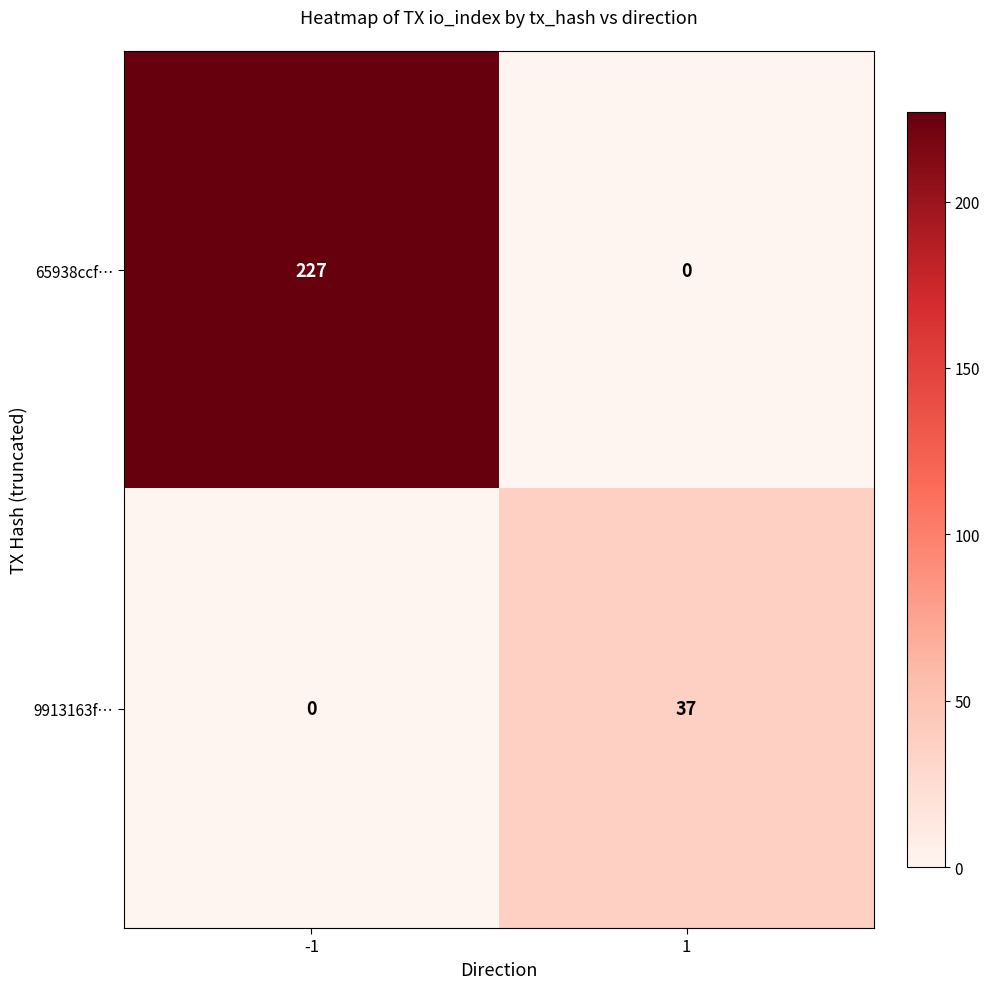

True or false: 9913163f… has a value of 0 at -1.

True